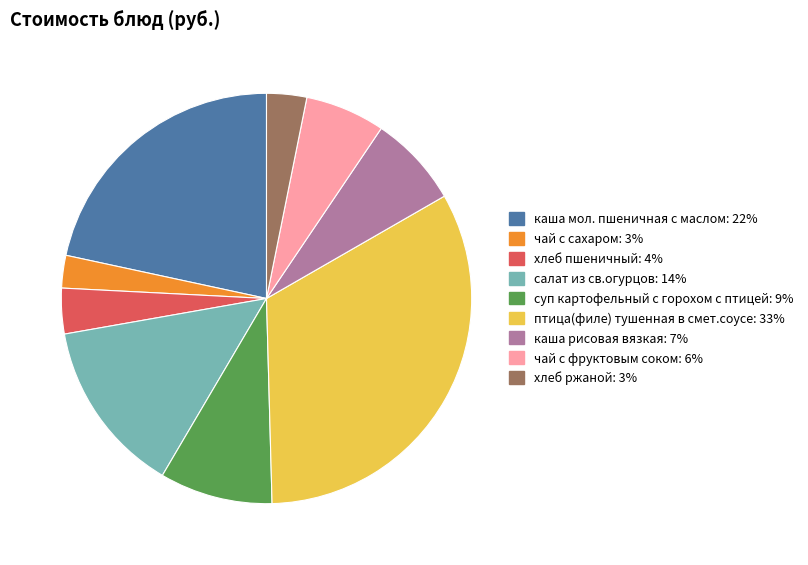

Which has a higher value, суп картофельный с горохом с птицей or чай с сахаром?

суп картофельный с горохом с птицей